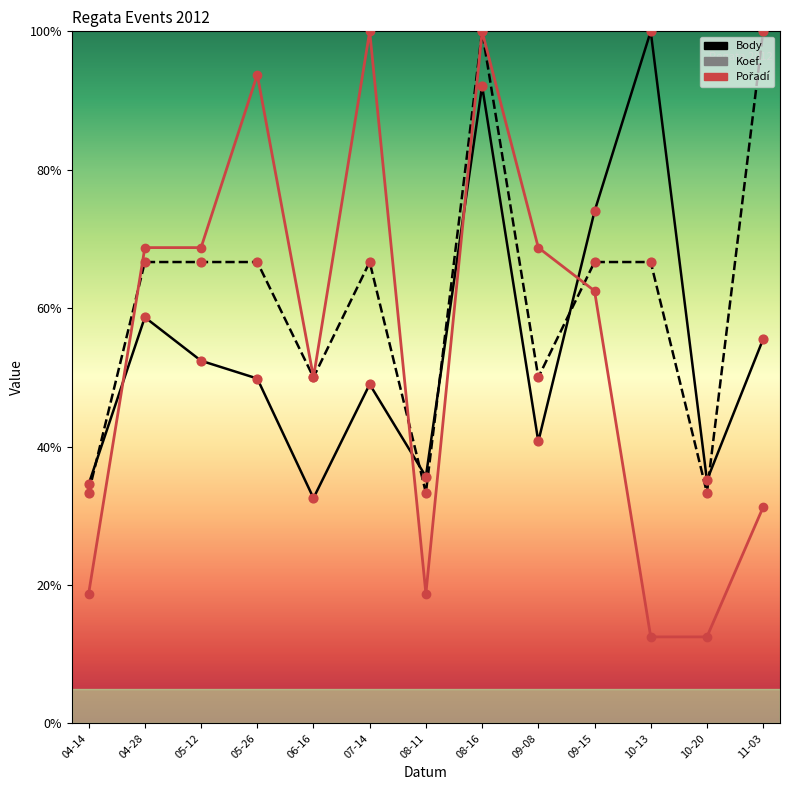

What is the total value across all series at 11-03?

186.8